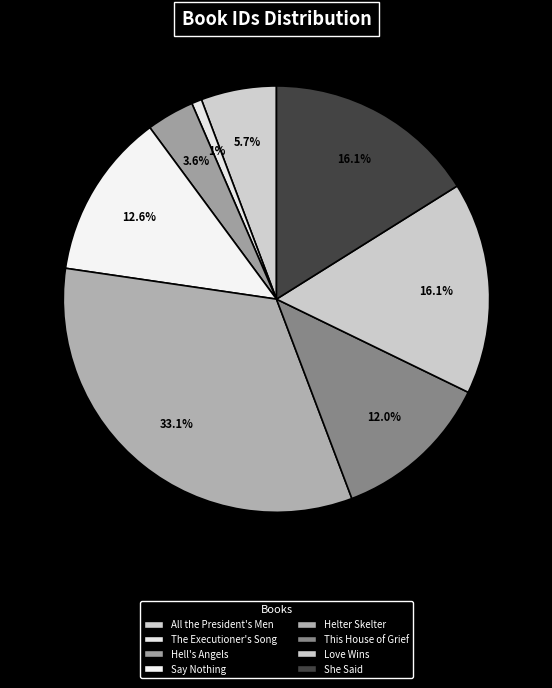

True or false: Say Nothing accounts for 5% of the total.

False